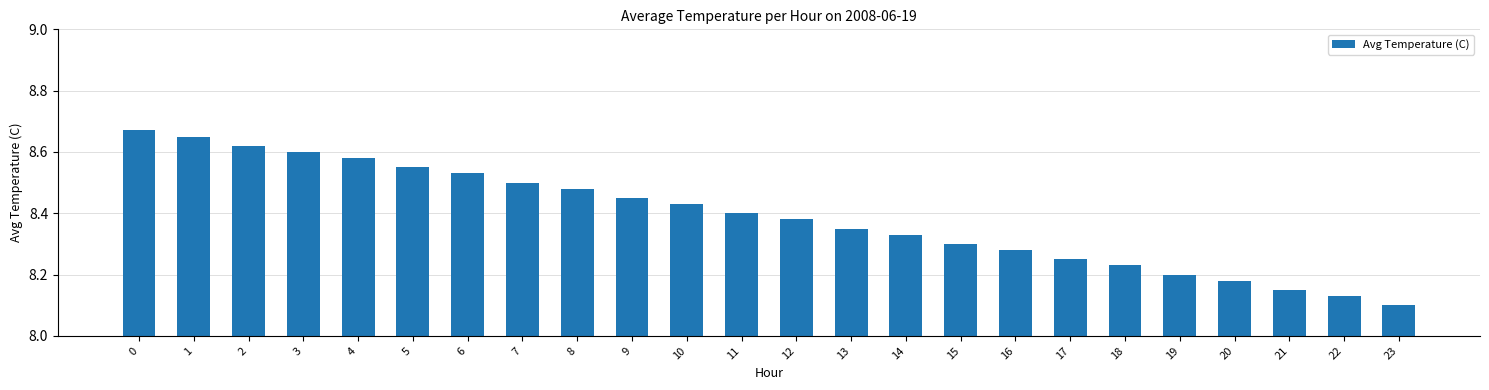

Count the values in the range 8 to 9.

24